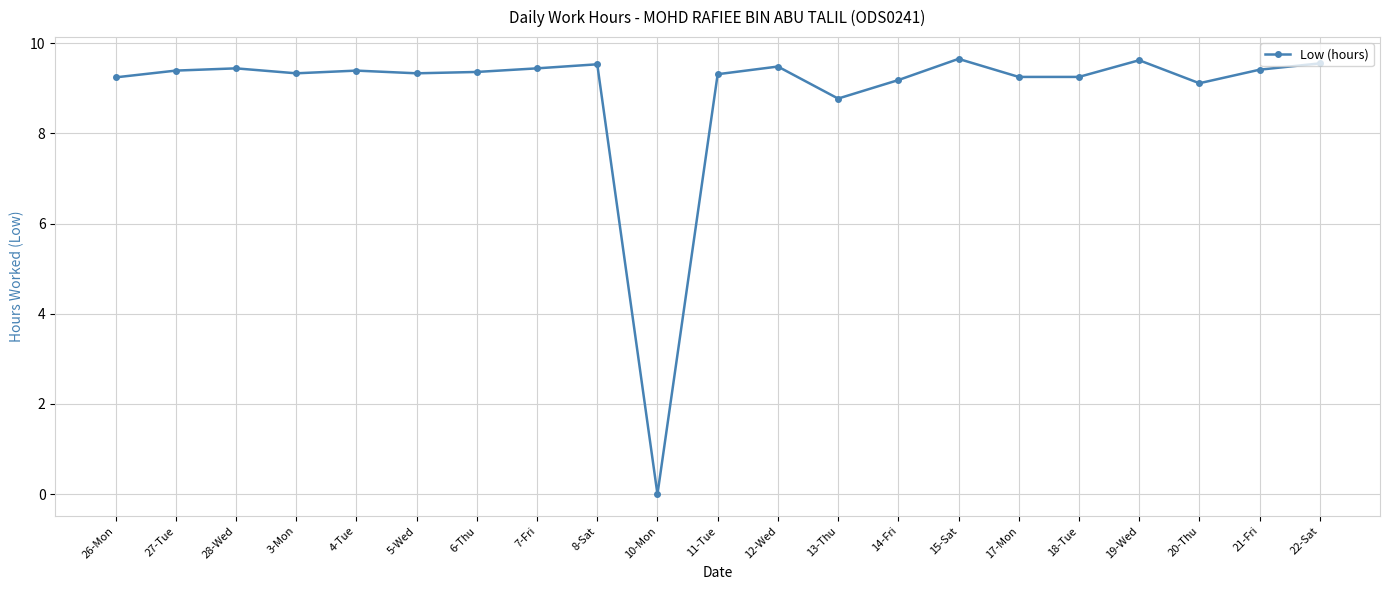

The value at 11-Tue is 9.3. True or false?

True